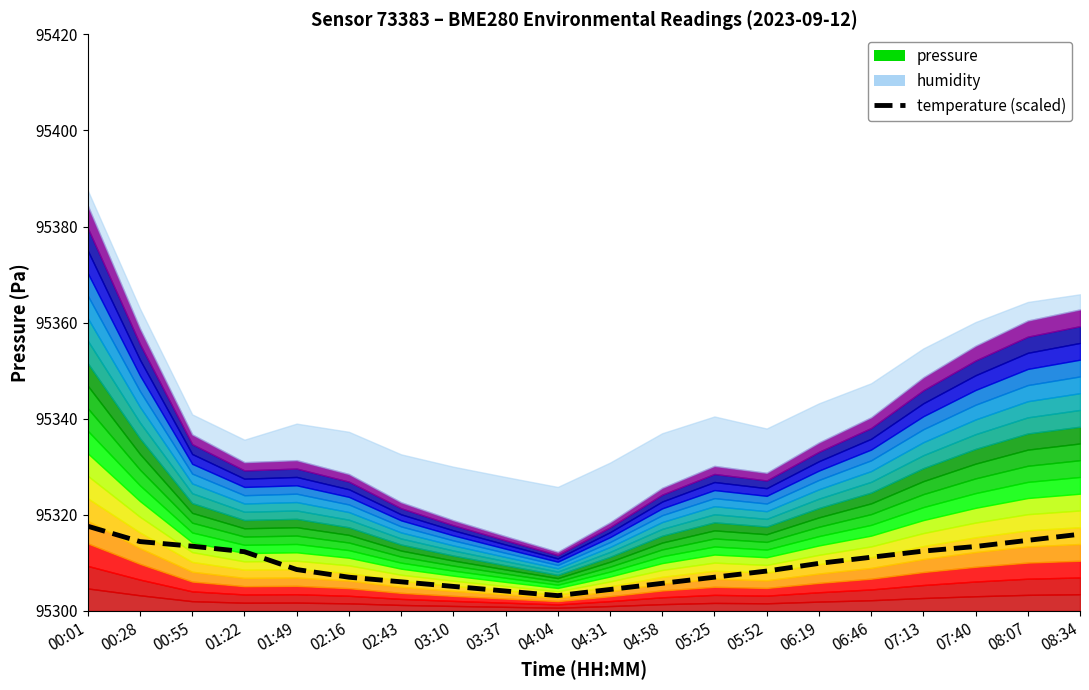

What is the sum of all values?

1906195.3